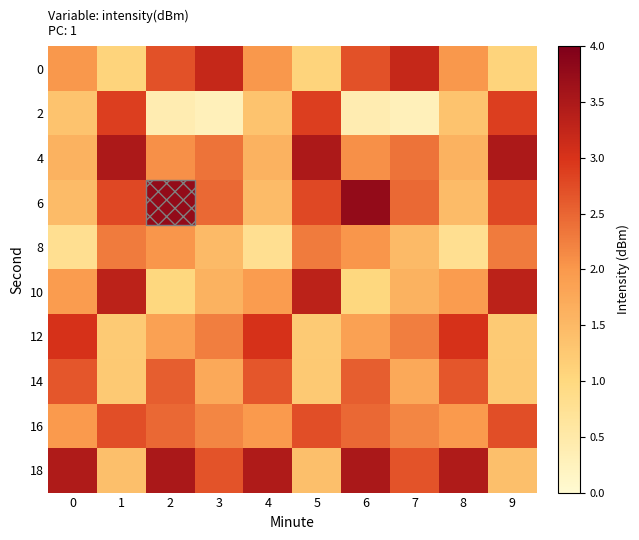

What is the minimum value shown in the chart?

0.3